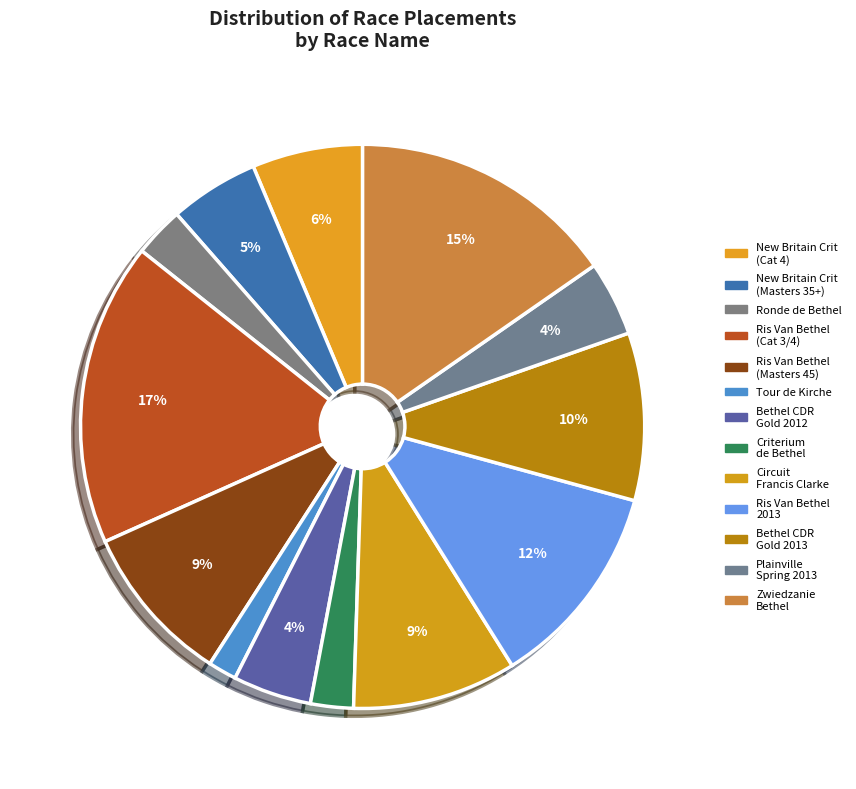

How many slices are in this pie chart?

13